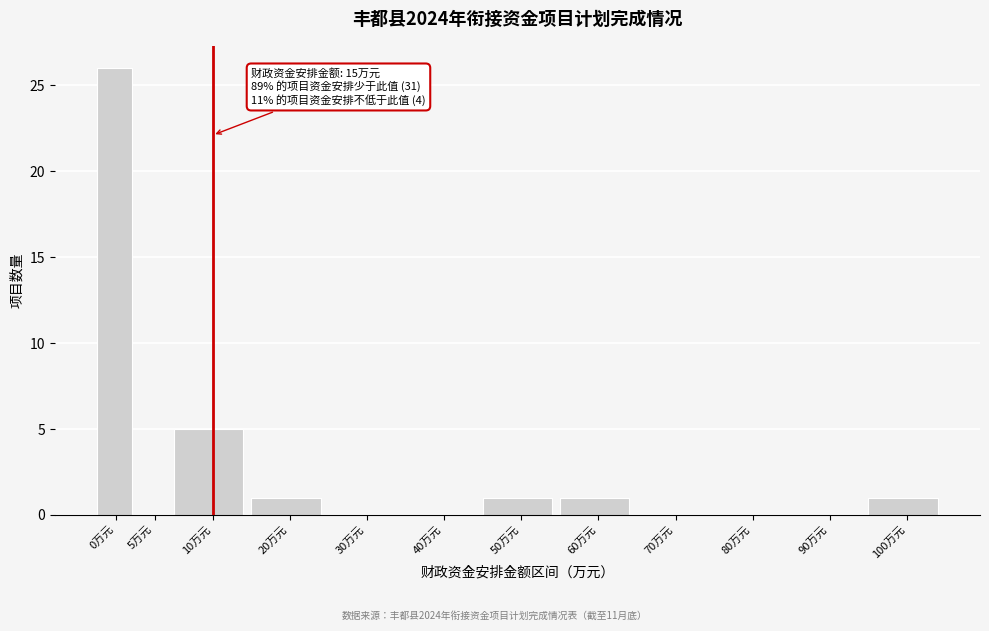

Reading right to left, what are all the values shown in this chart?

100万元=1	90万元=0	80万元=0	70万元=0	60万元=1	50万元=1	40万元=0	30万元=0	20万元=1	10万元=5	5万元=0	0万元=26